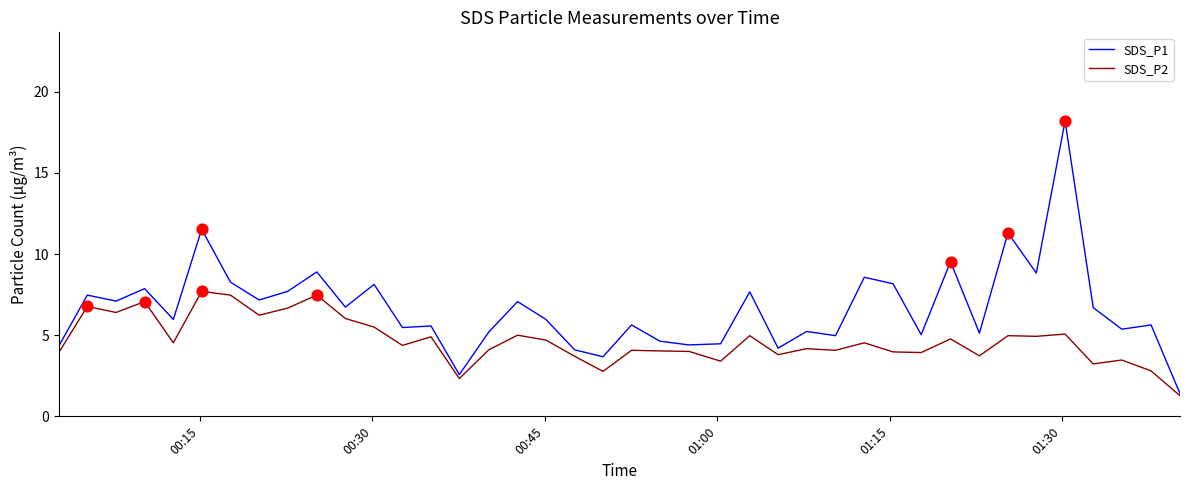

Which series has the largest total across all categories?

SDS_P1